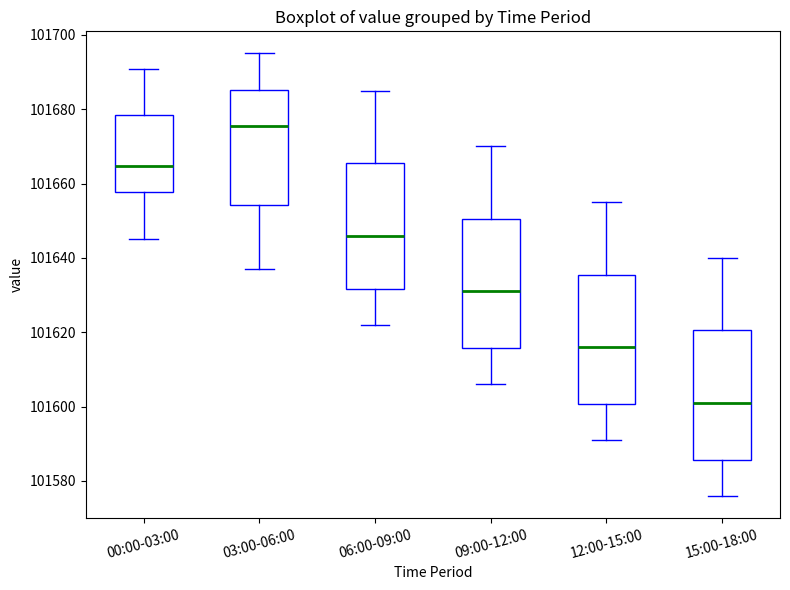

Where is the upper edge of the box for 00:00-03:00 on the y-axis? The values are not printed on the chart, so give them approximately, as read against the axis.

101678